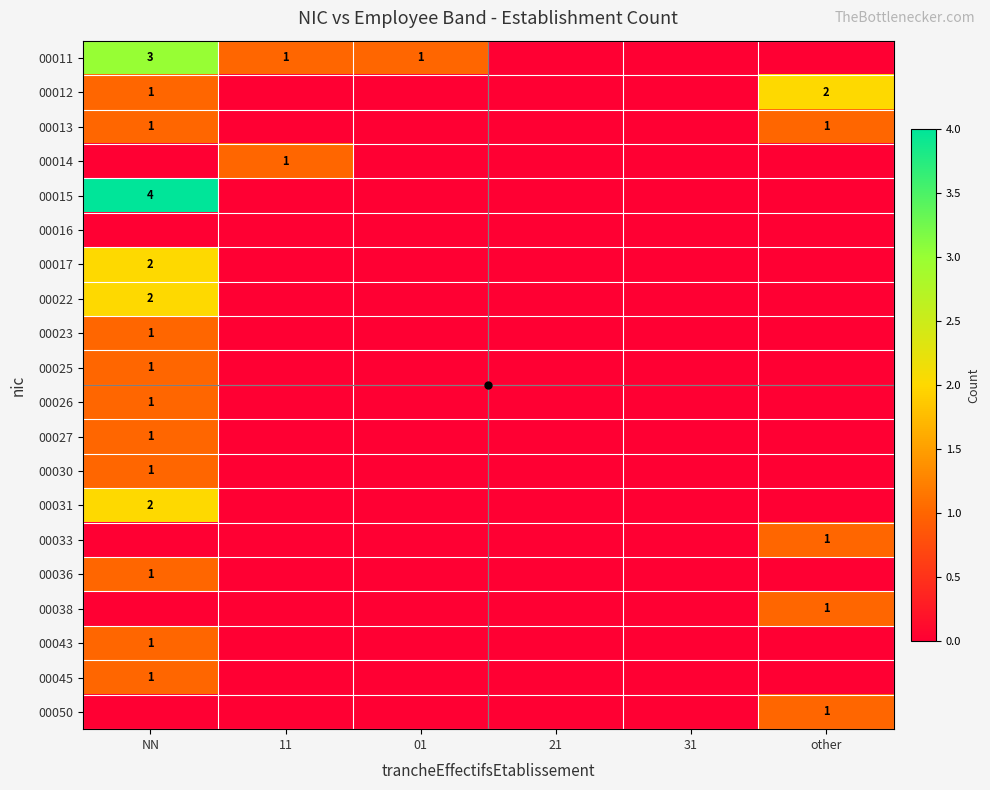

How many series are shown in this chart?

20